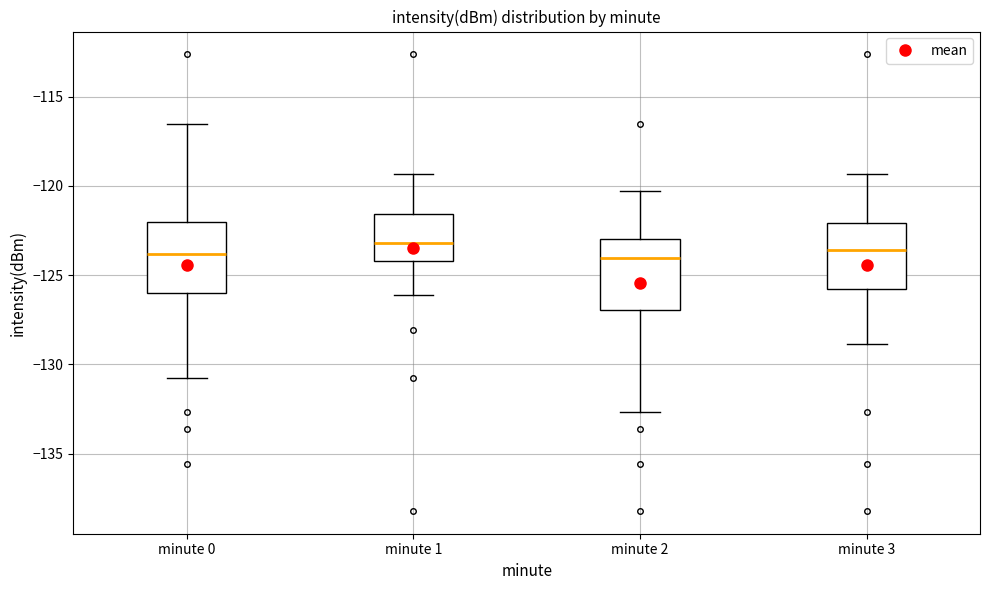

Reading left to right, transcribe this box plot: for each box, give where its median line is, the range the box spans, and where its two whiskers end, as read against the y-axis. The values are not printed on the chart, so give them approximately, as read against the axis.

minute 0: median -124.0, box -126.0 to -122.0, whiskers -131.0 to -116.5
minute 1: median -123.0, box -124.0 to -121.5, whiskers -126.0 to -119.5
minute 2: median -124.0, box -127.0 to -123.0, whiskers -132.5 to -120.5
minute 3: median -123.5, box -125.5 to -122.0, whiskers -129.0 to -119.5